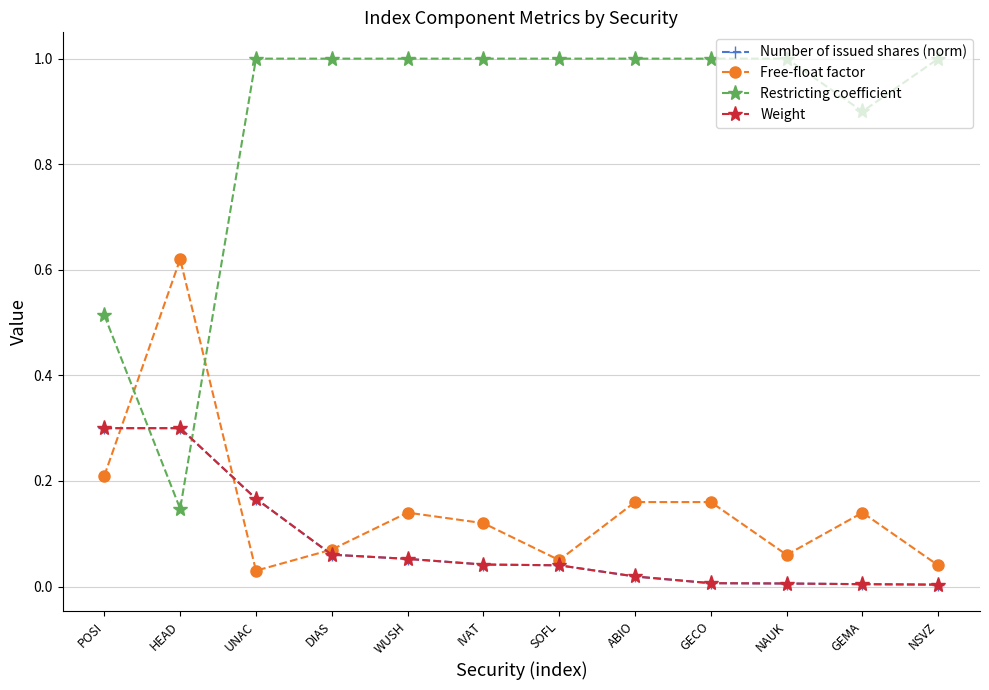

Does the chart have visible grid lines?

Yes